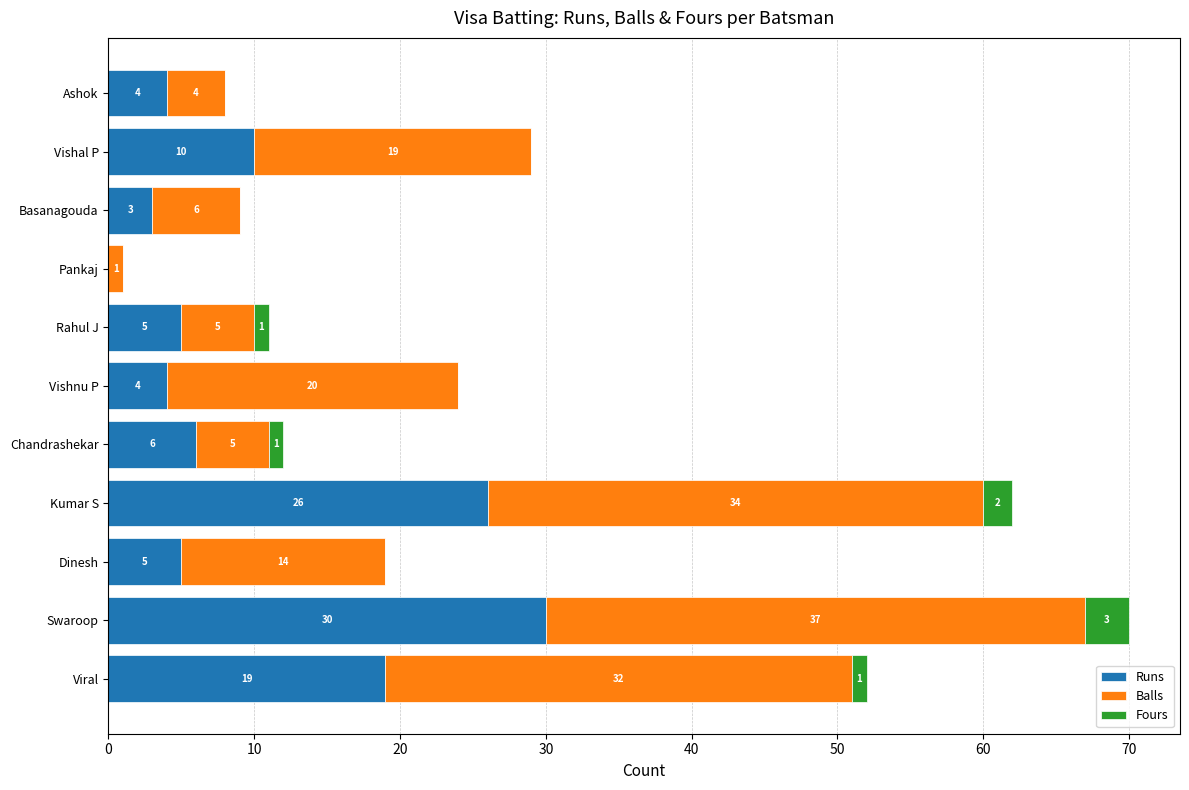

The Runs series shows 26 at Kumar S. True or false?

True